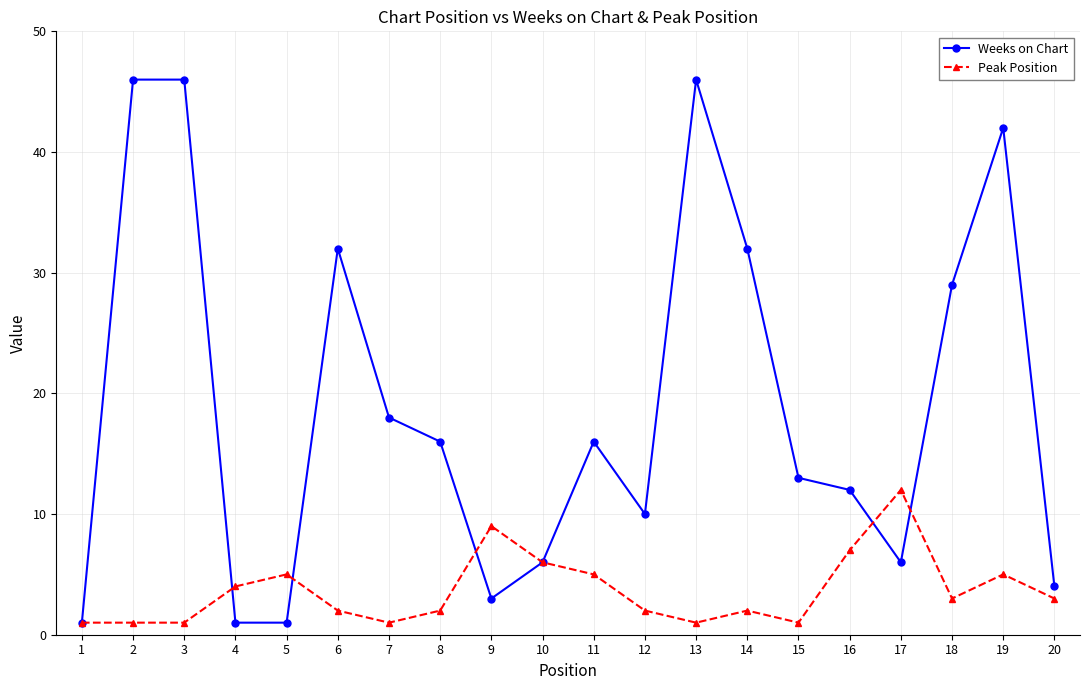

List the series in order of their peak value, lowest first.

Peak Position, Weeks on Chart